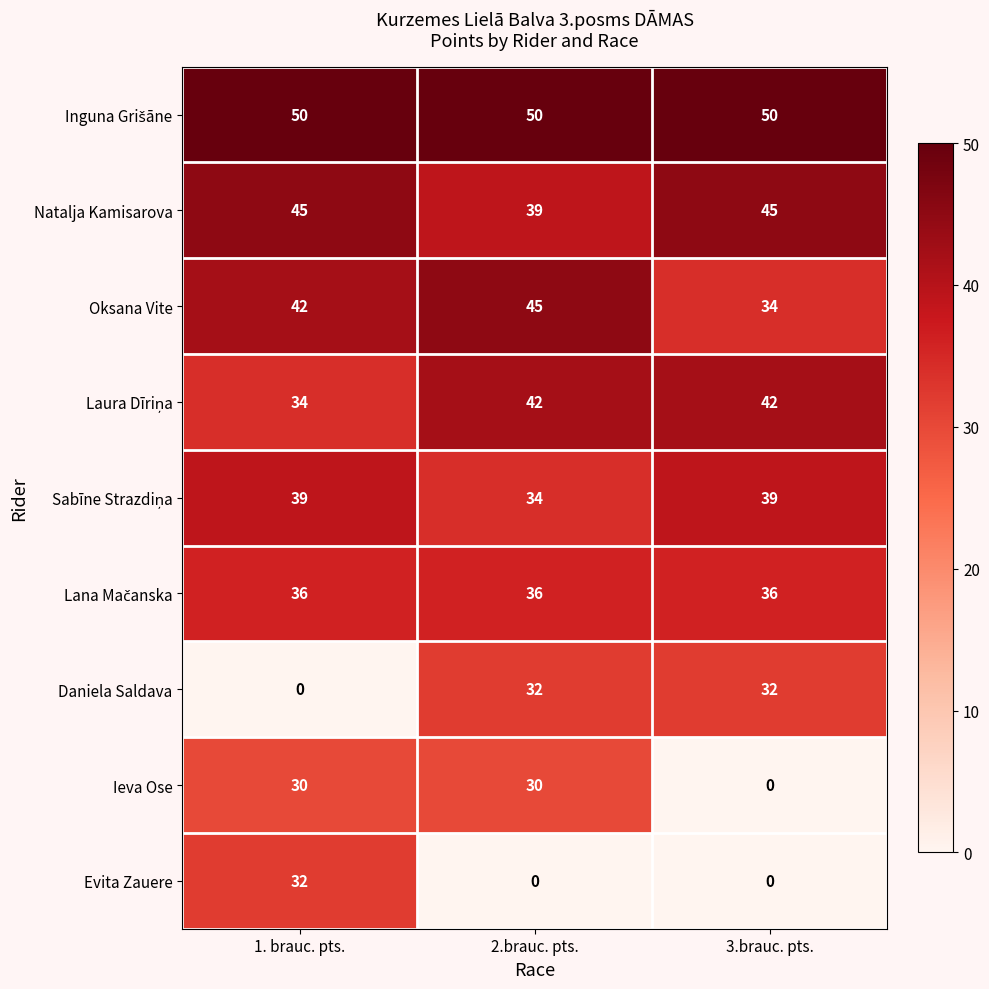

What is the difference between the second highest and minimum values in the Daniela Saldava series?

32